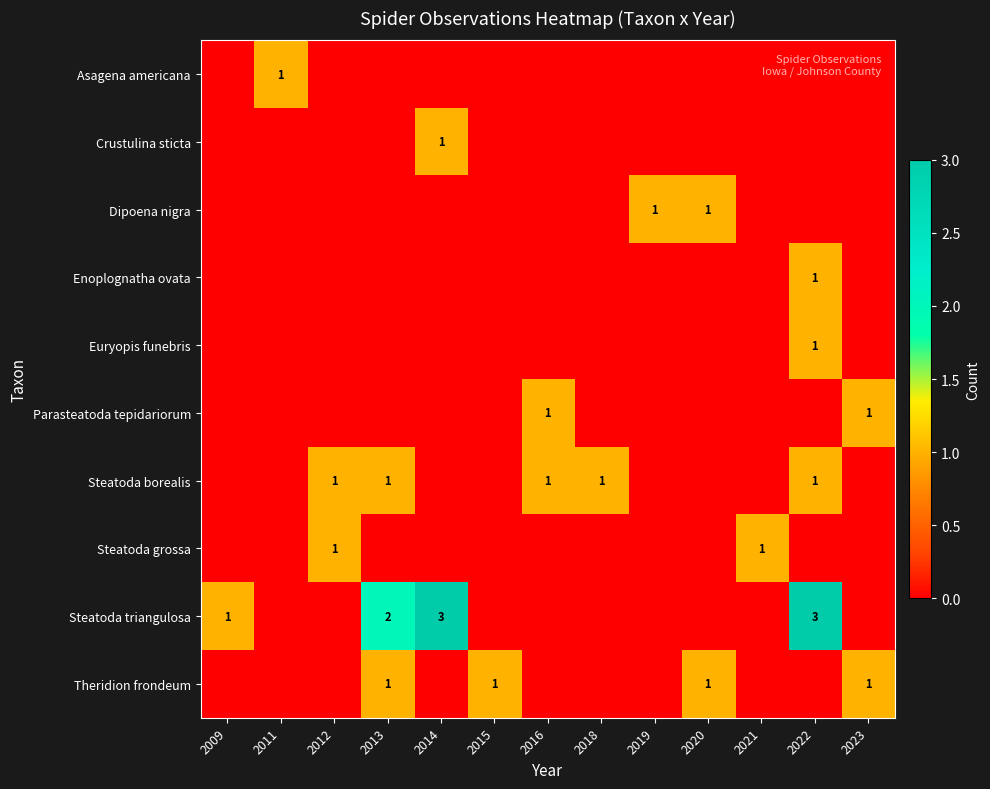

The Steatoda borealis series shows 2 at 2013. True or false?

False